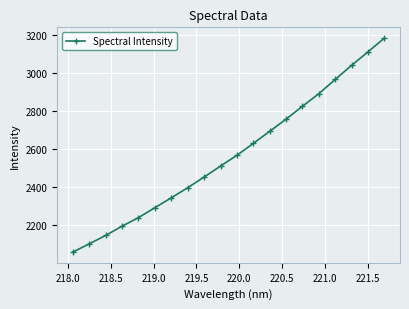

How many lines are shown in the chart?

1